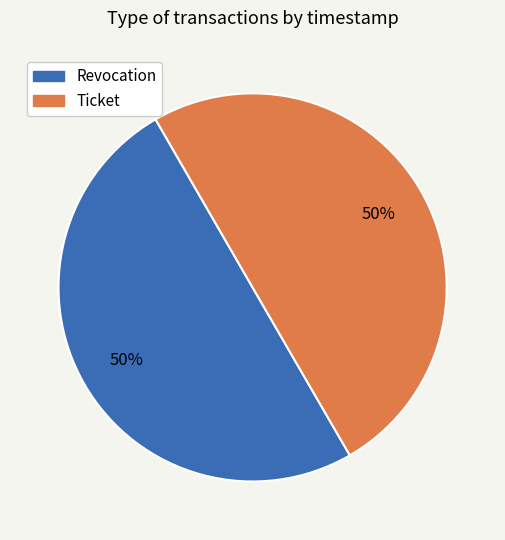

Count the number of slices in the pie.

2